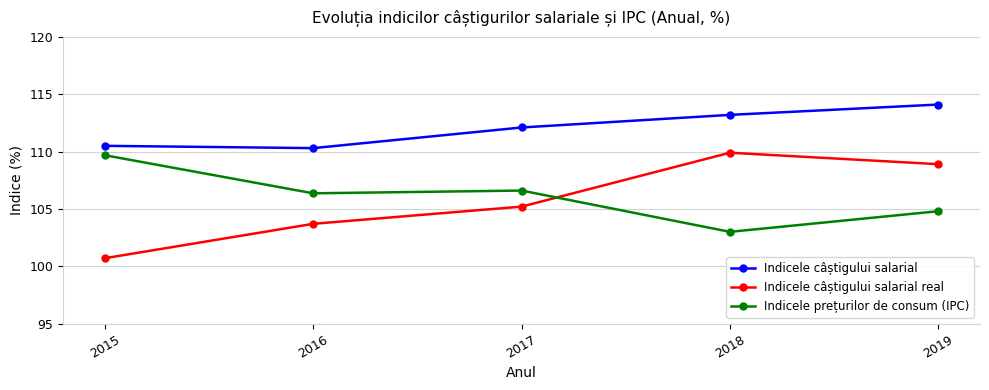

Where is the first local minimum for Indicele câștigului salarial?

2016